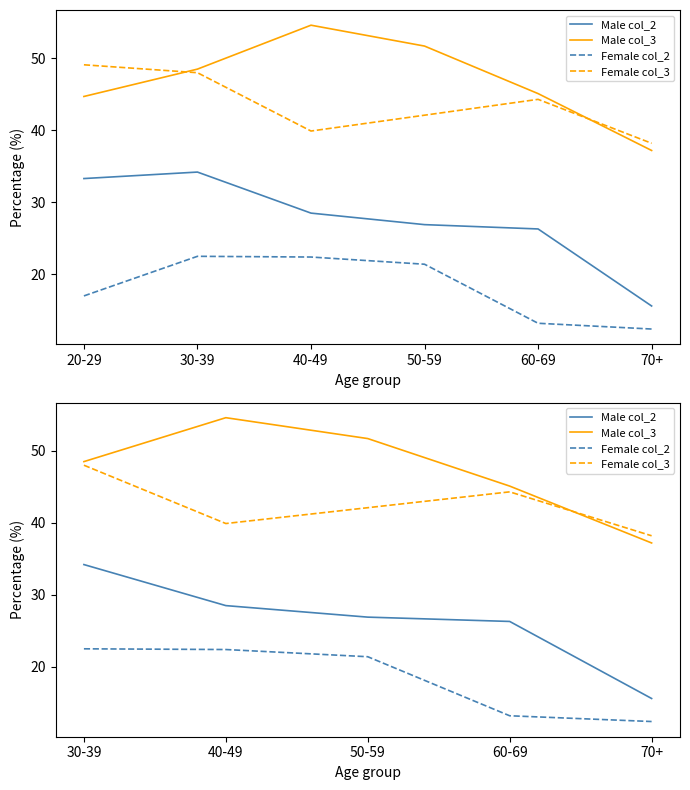

Rank the series by their average value, from lowest to highest.

Female col_2, Male col_2, Female col_3, Male col_3